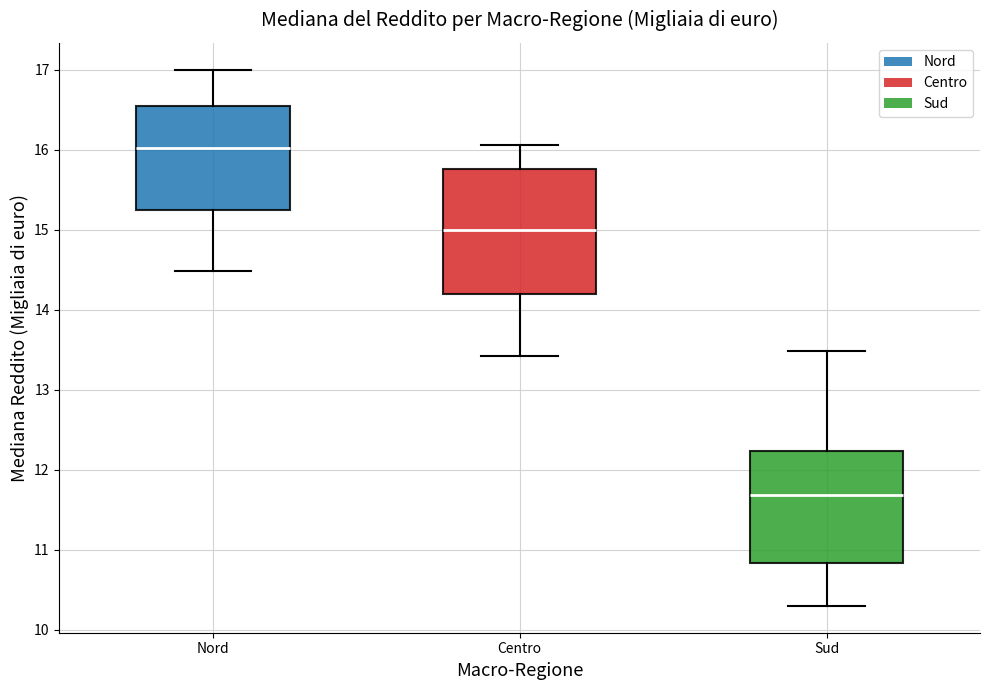

Where is the lower edge of the box for Nord on the y-axis? The values are not printed on the chart, so give them approximately, as read against the axis.

15.2